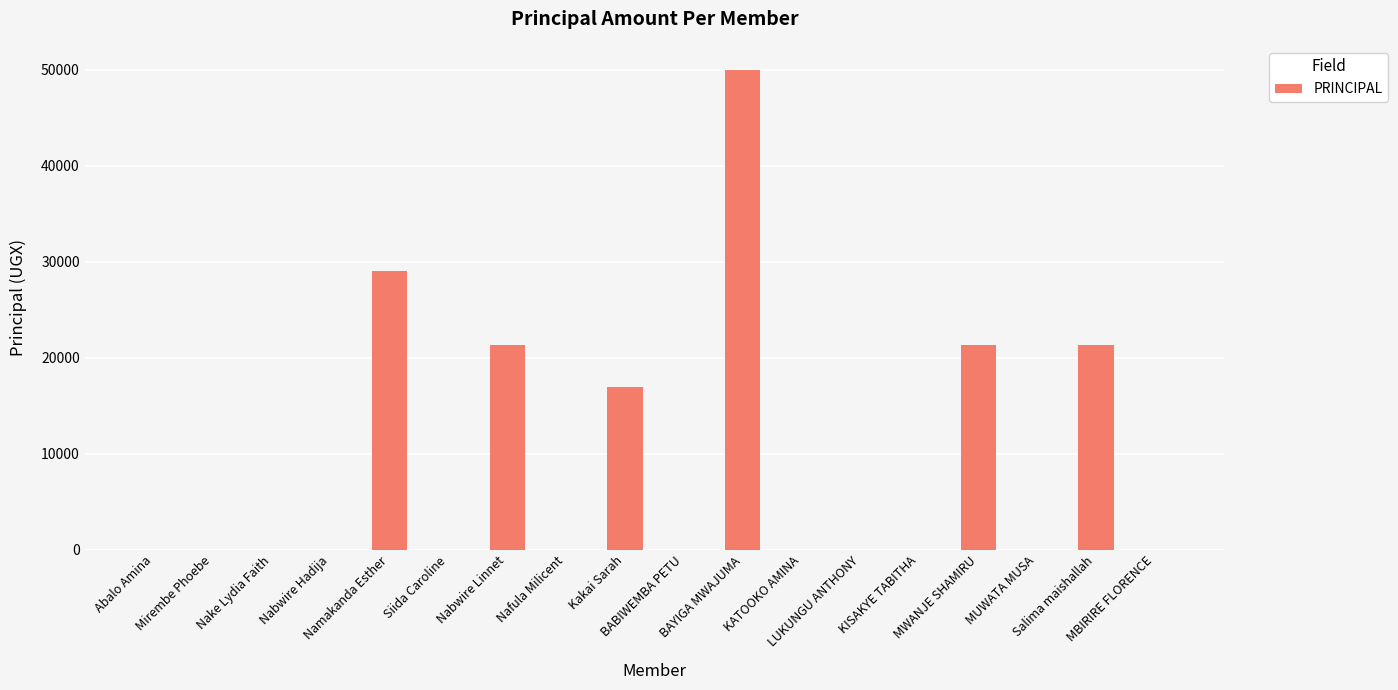

What is the greatest value displayed?

50000